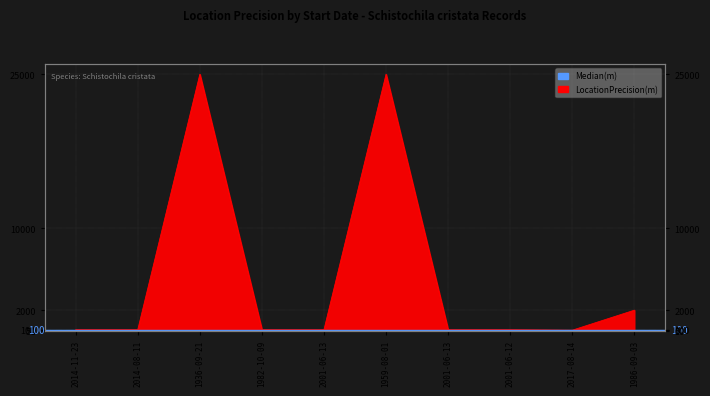

Reading left to right, extract all data points from this chart.

100	100	25000	100	100	25000	100	100	50	2000